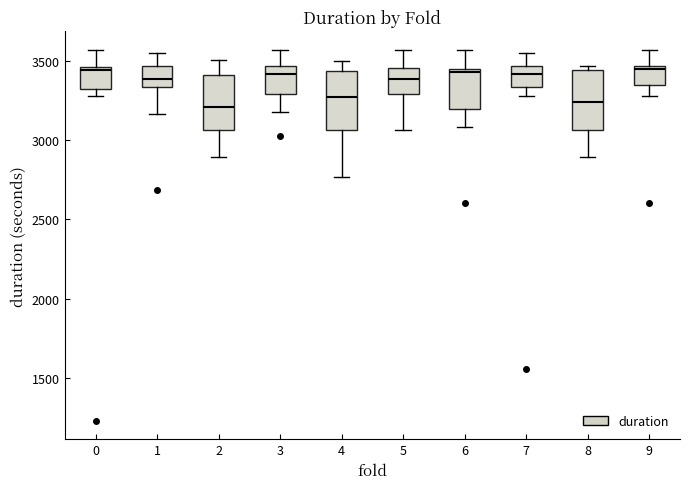

Reading left to right, read every box against the y-axis: the position of its median line, the range the box covers, and the ends of its whiskers. The values are not printed on the chart, so give them approximately, as read against the axis.

0: median 3450 (just below the box's upper edge), box 3300 to 3450, whiskers 3300 (just below the box's lower edge) to 3550
1: median 3400, box 3350 to 3450, whiskers 3150 to 3550
2: median 3200, box 3050 to 3400, whiskers 2900 to 3500
3: median 3400, box 3300 to 3450, whiskers 3150 to 3550
4: median 3250, box 3050 to 3450, whiskers 2750 to 3500
5: median 3400, box 3300 to 3450, whiskers 3050 to 3550
6: median 3450 (just below the box's upper edge), box 3200 to 3450, whiskers 3100 to 3550
7: median 3400, box 3350 to 3450, whiskers 3300 to 3550
8: median 3250, box 3050 to 3450, whiskers 2900 to 3450 (just above the box's upper edge)
9: median 3450 (just below the box's upper edge), box 3350 to 3450, whiskers 3300 to 3550